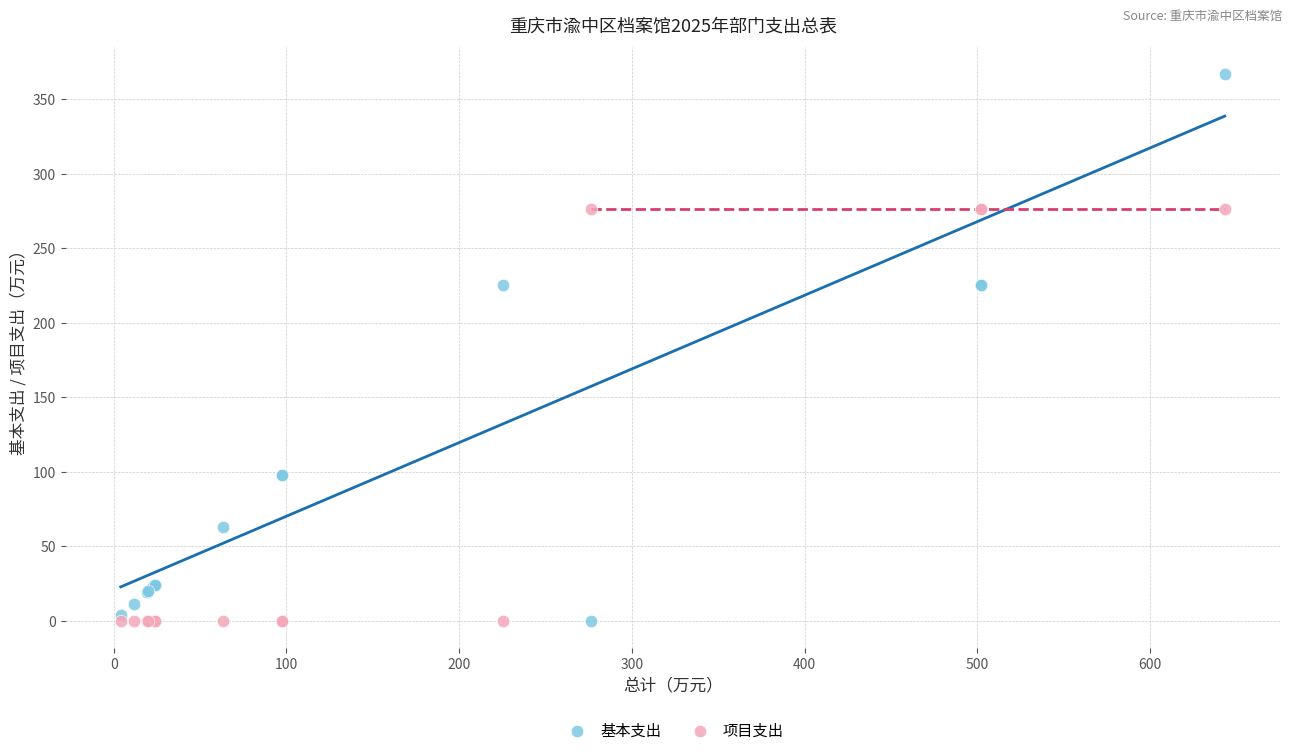

What are all the series names shown in the legend?

基本支出, 项目支出